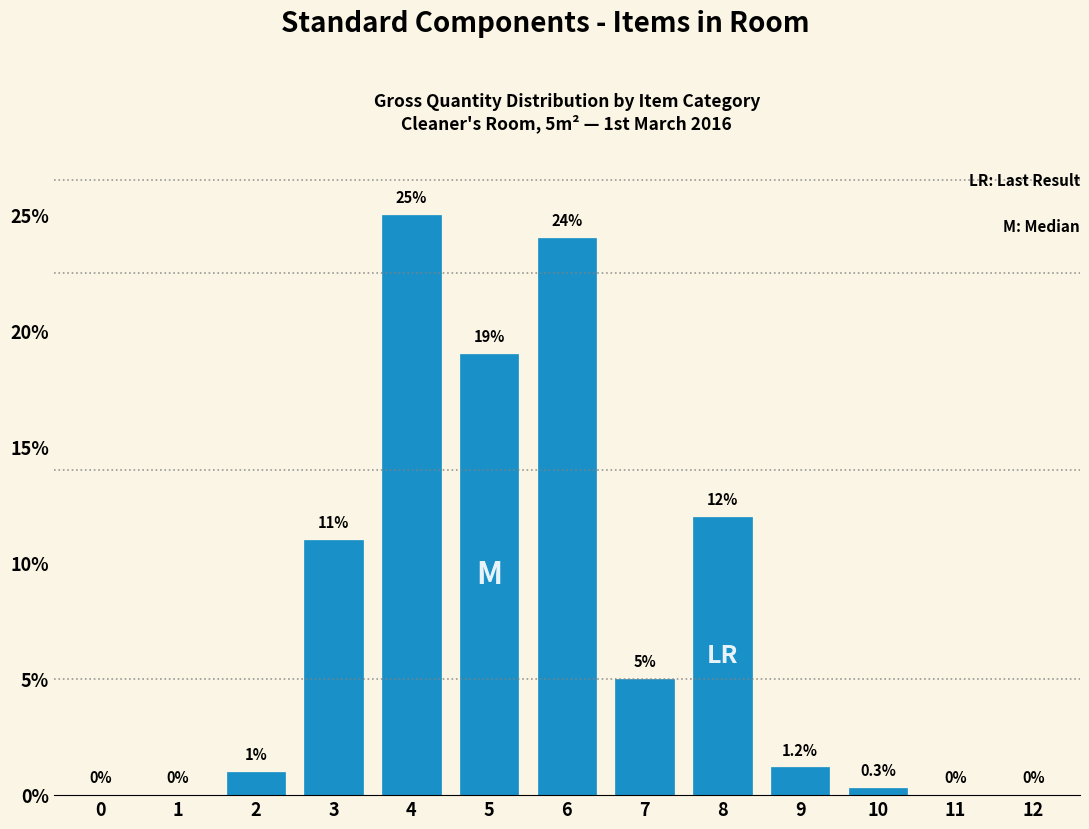

Reading right to left, list all the values displayed in this chart.

12=0.0	11=0.0	10=0.3	9=1.2	8=12.0	7=5.0	6=24.0	5=19.0	4=25.0	3=11.0	2=1.0	1=0.0	0=0.0